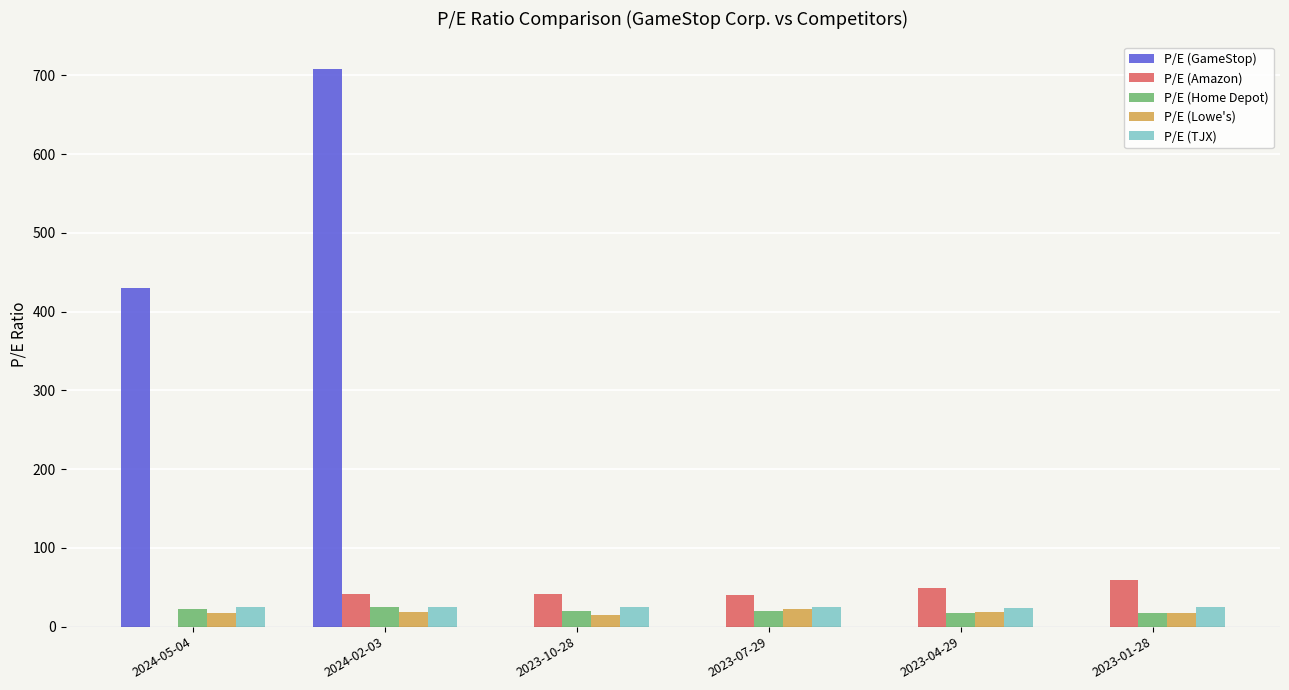

What is the spread (max minus min) of values at 2023-07-29?

39.7